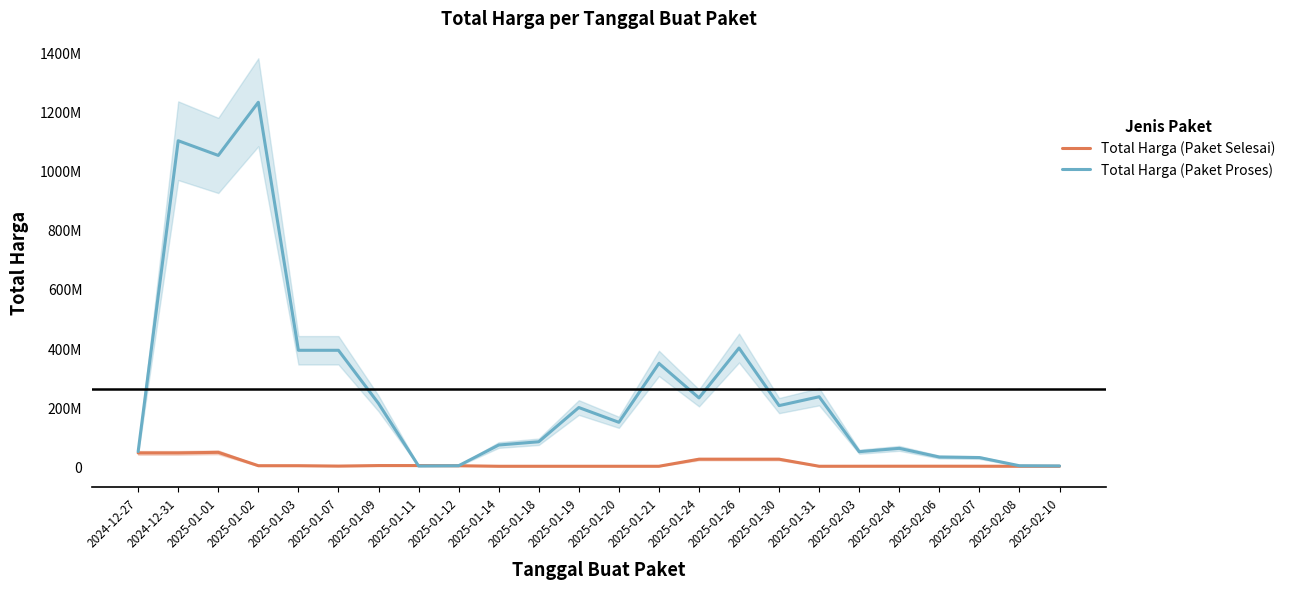

What is the difference between the Total Harga (Paket Selesai) values at 2025-02-04 and 2025-01-03?

1736666.7